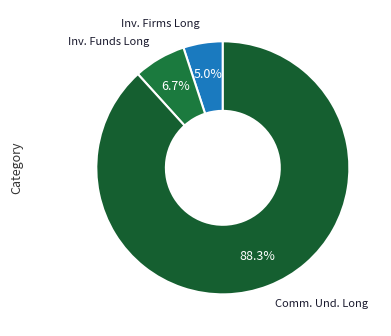

Count the number of slices in the pie.

3